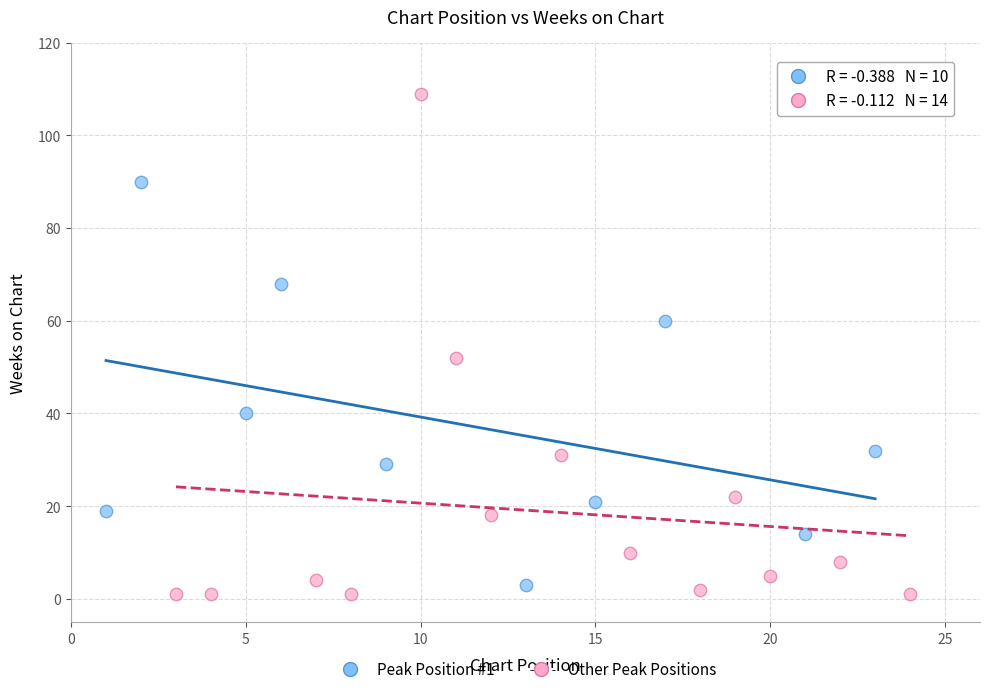

Which series reaches the maximum Y coordinate?

Other Peak Positions